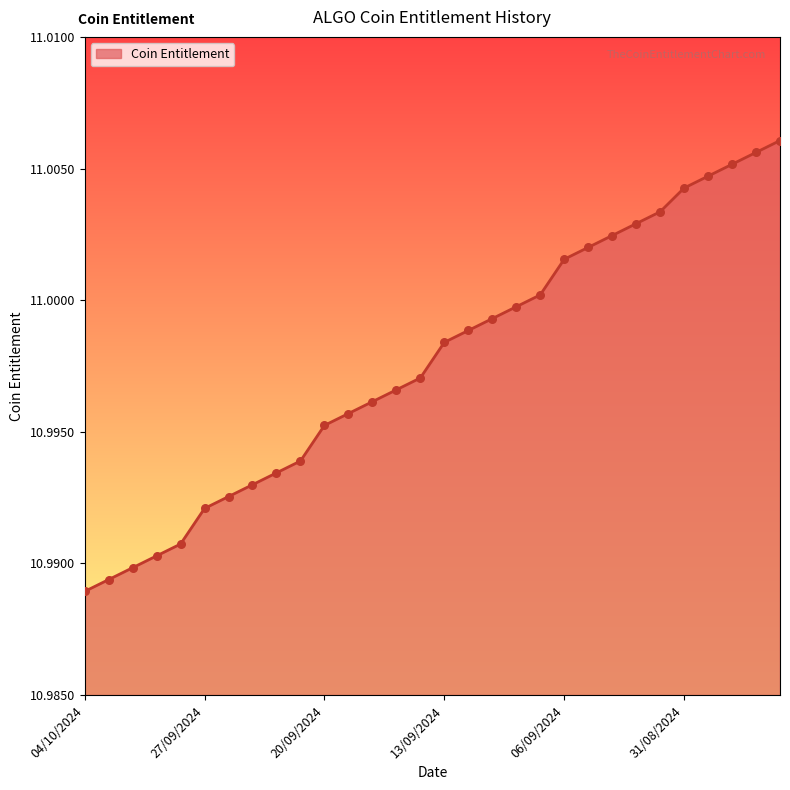

How many lines are shown in the chart?

1